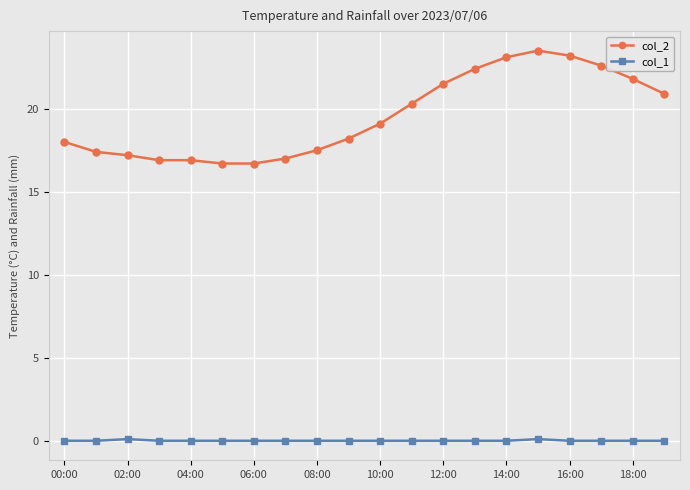

Which series has the largest total across all categories?

col_2